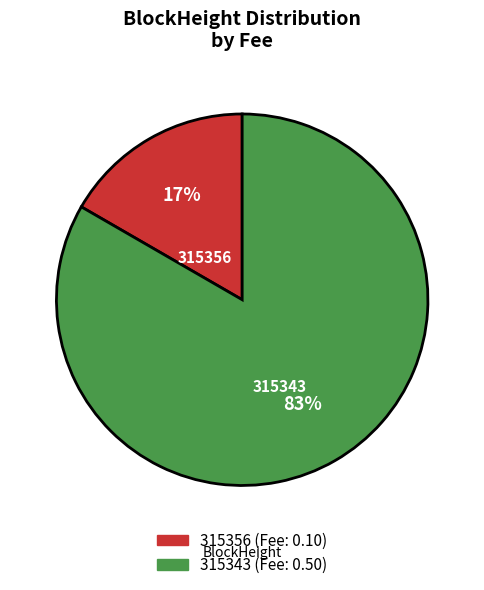

Which slice is the largest?

315343